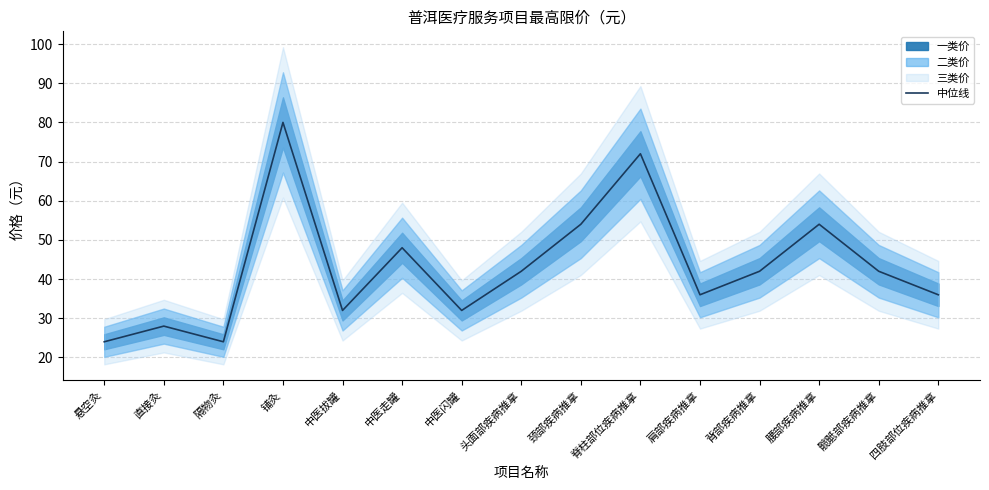

What is the average value?

43